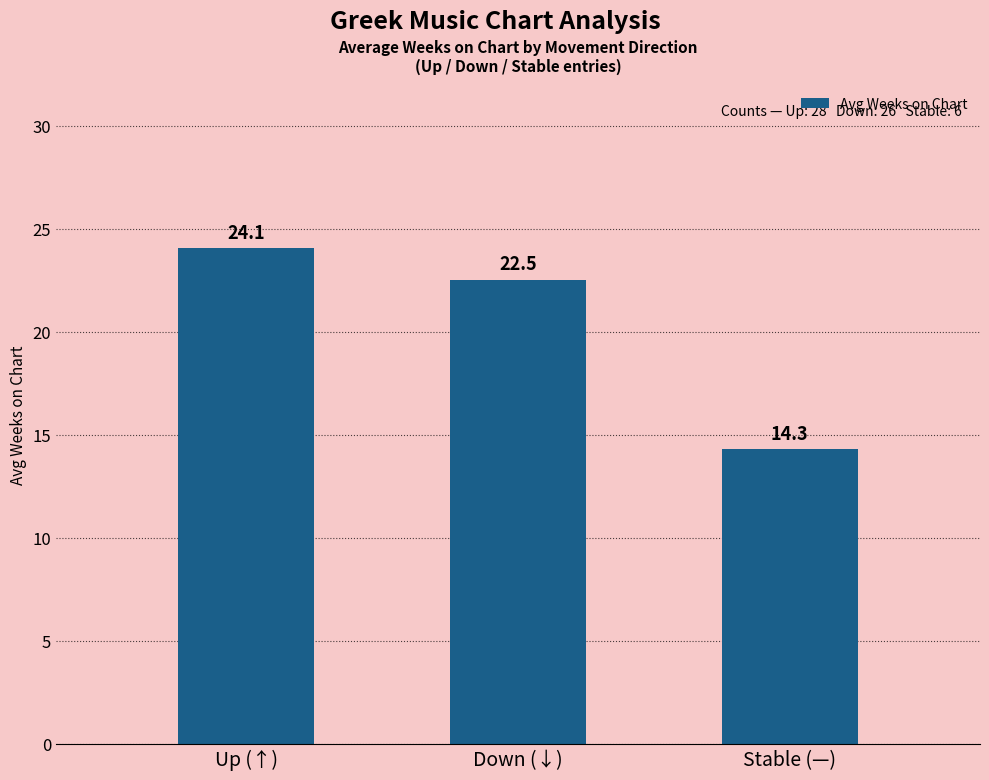

Reading left to right, list all the values displayed in this chart.

Up (↑)=24.1	Down (↓)=22.5	Stable (—)=14.3